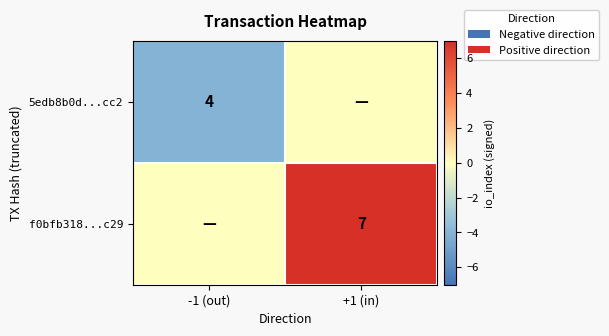

The value of f0bfb318...c29 at +1 (in) is 7. True or false?

True